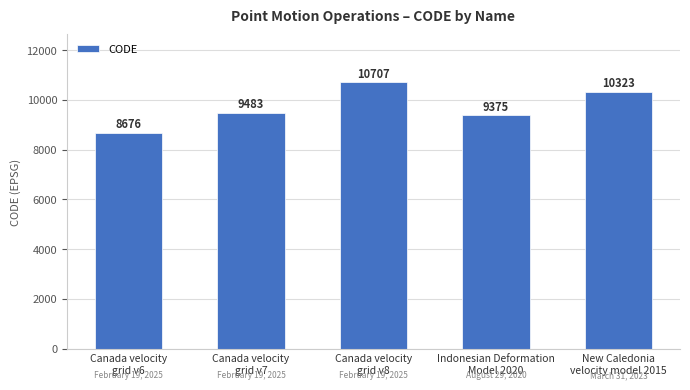

What is the average value?

9713